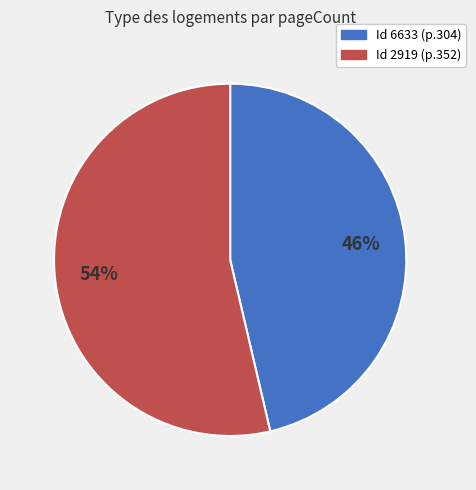

Is there a majority slice in this chart?

Yes